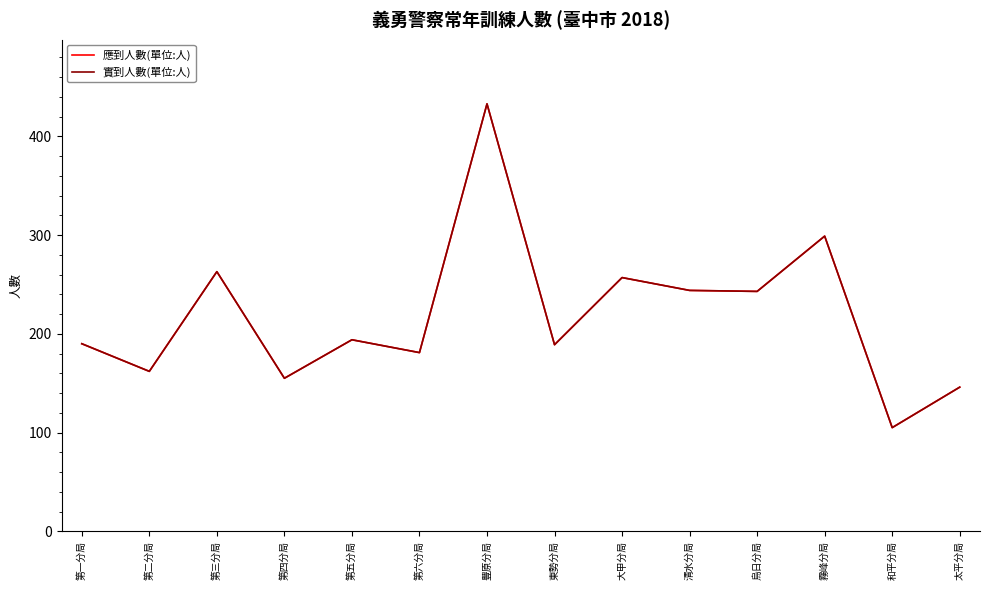

Which series has the widest spread of values?

應到人數(單位:人)